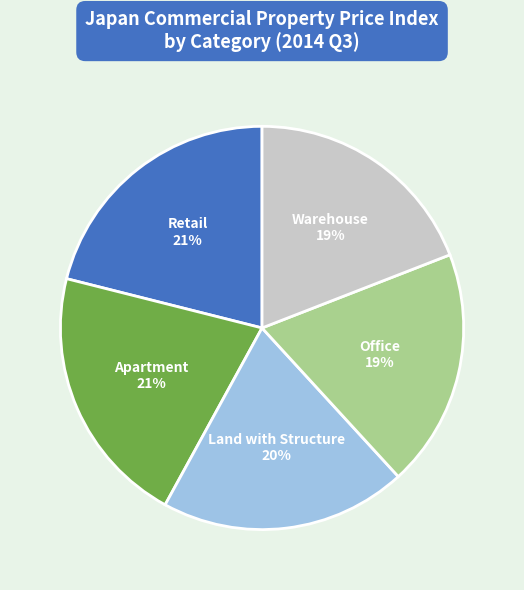

To the nearest percent, what is the average slice percentage?

20%